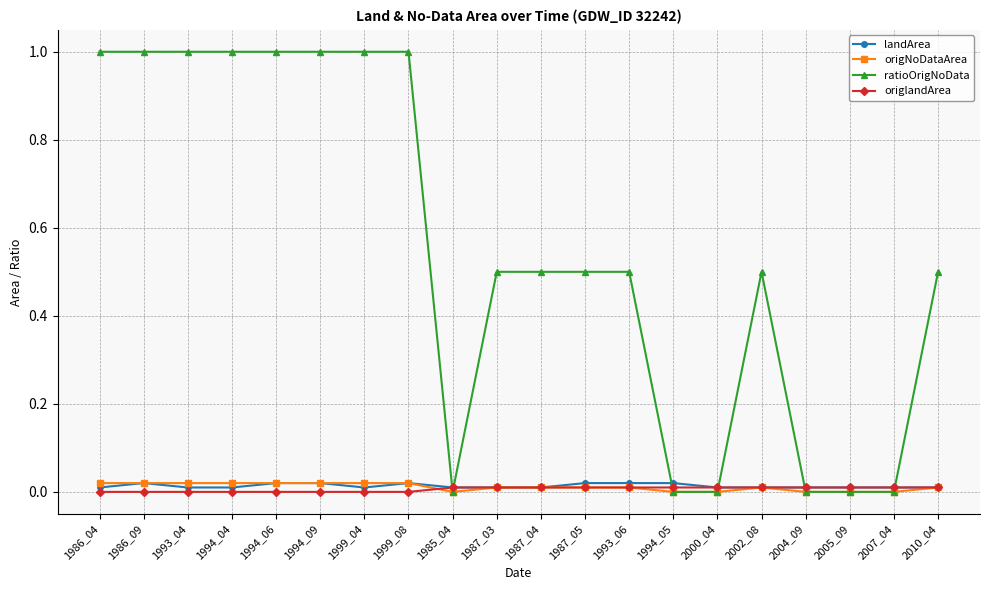

Which series has the largest total across all categories?

ratioOrigNoData